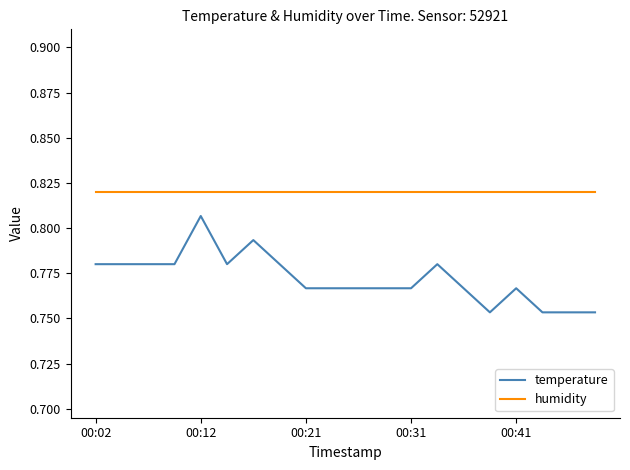

At how many categories does at least one series exceed 0?

20